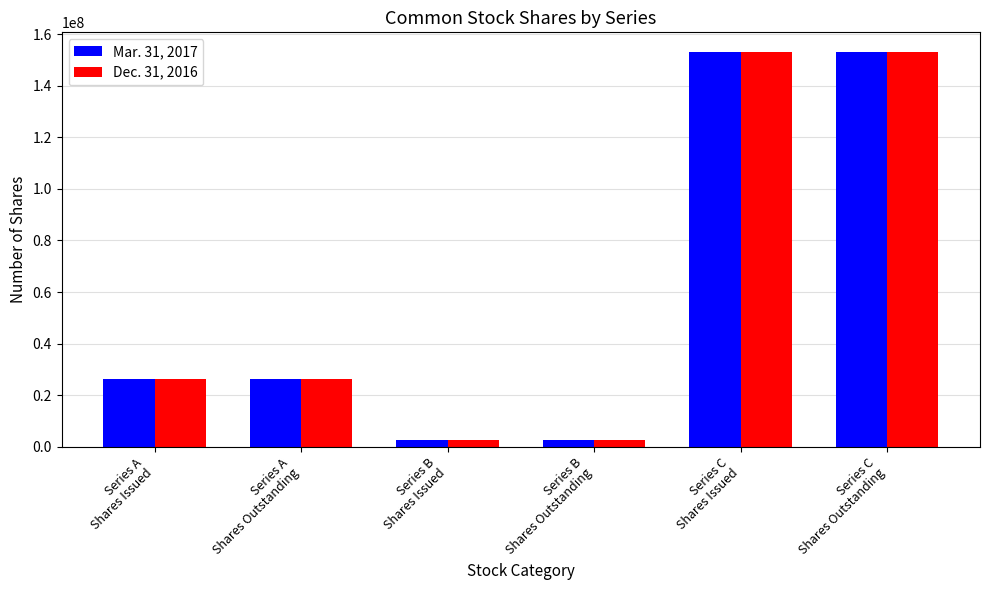

List the series in order of their peak value, lowest first.

Dec. 31, 2016, Mar. 31, 2017